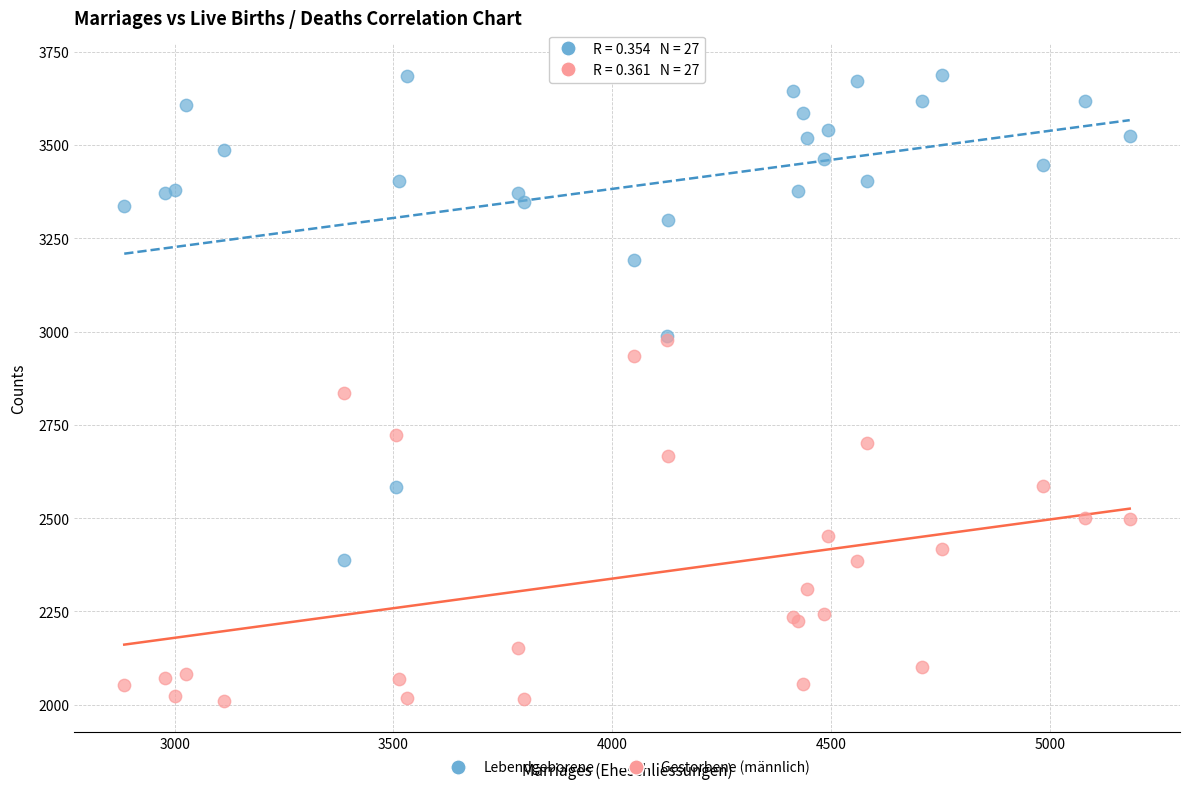

Which series contains the highest Y value?

Lebendgeborene